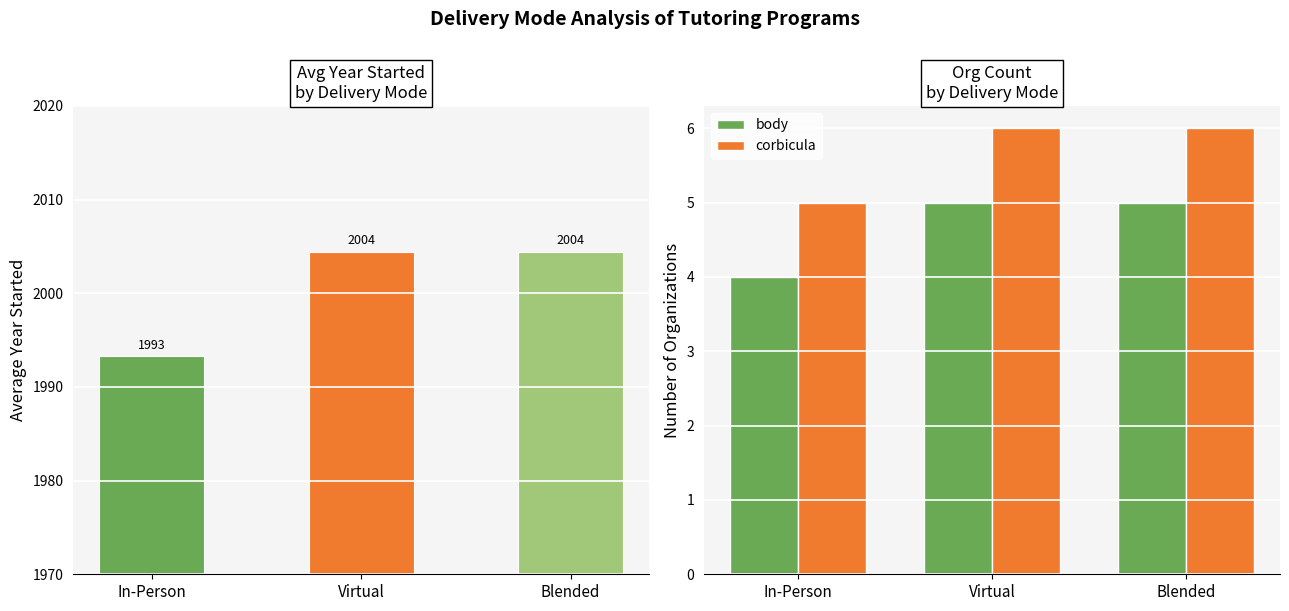

Read the corbicula value at In-Person.

5